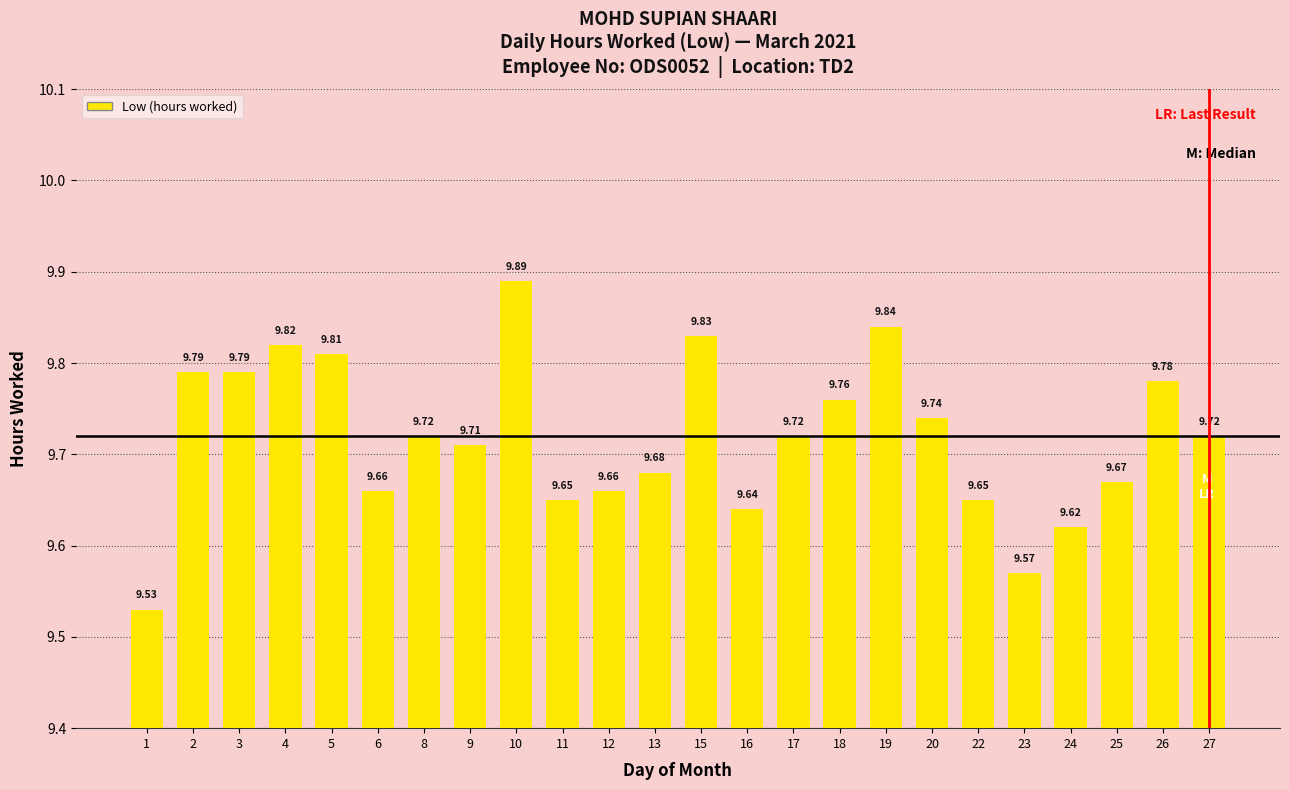

What is the minimum value shown in the chart?

9.5